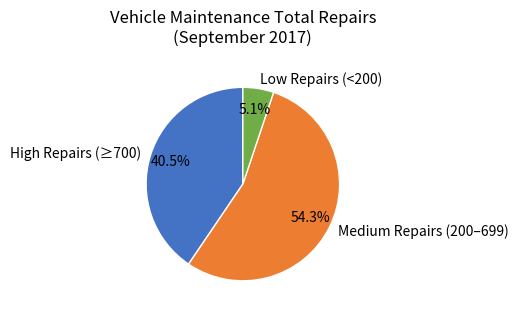

Rank the categories by value from lowest to highest.

Low Repairs (<200), High Repairs (≥700), Medium Repairs (200–699)